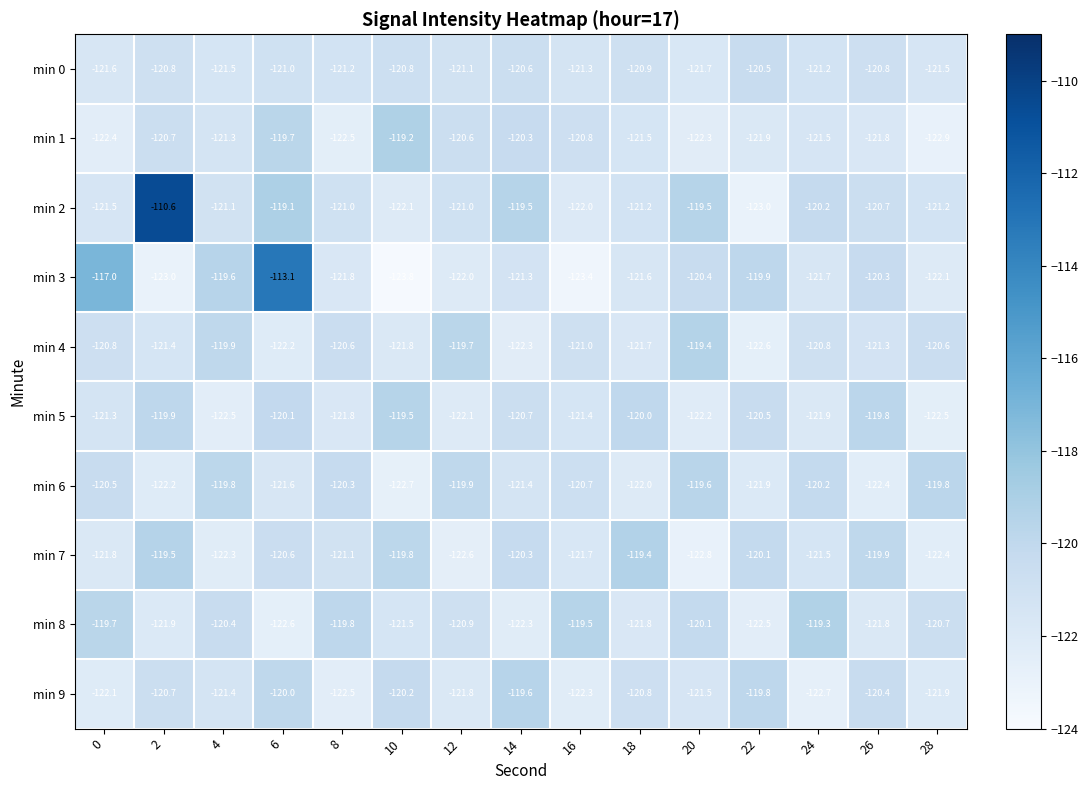

How many values in the min 9 series exceed -121?

7